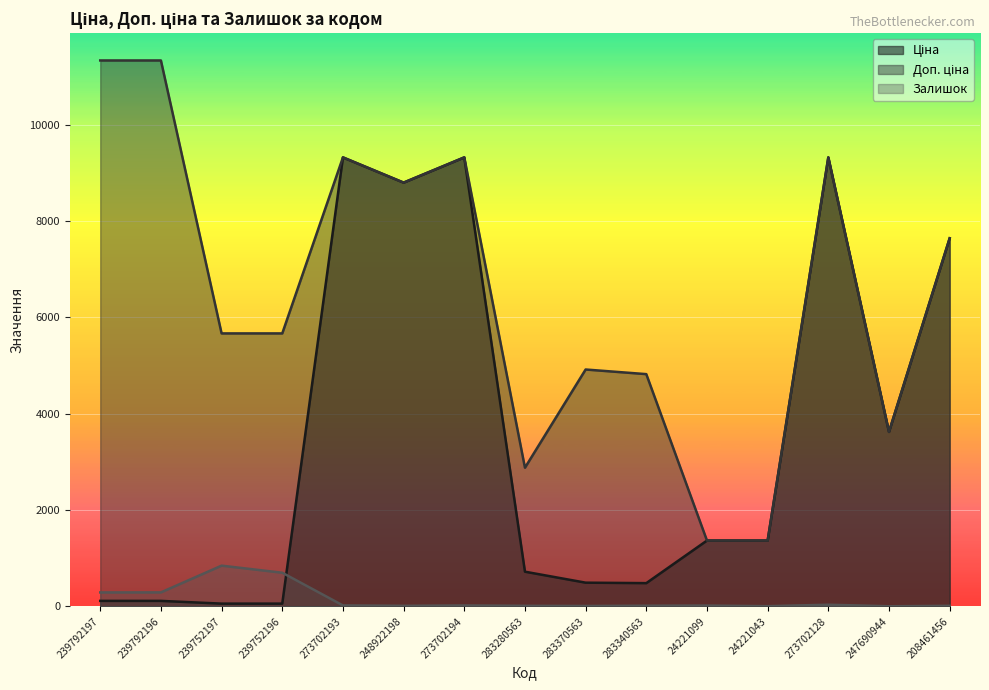

Between 239752197 and 24221099, which series saw the biggest shift?

Доп. ціна